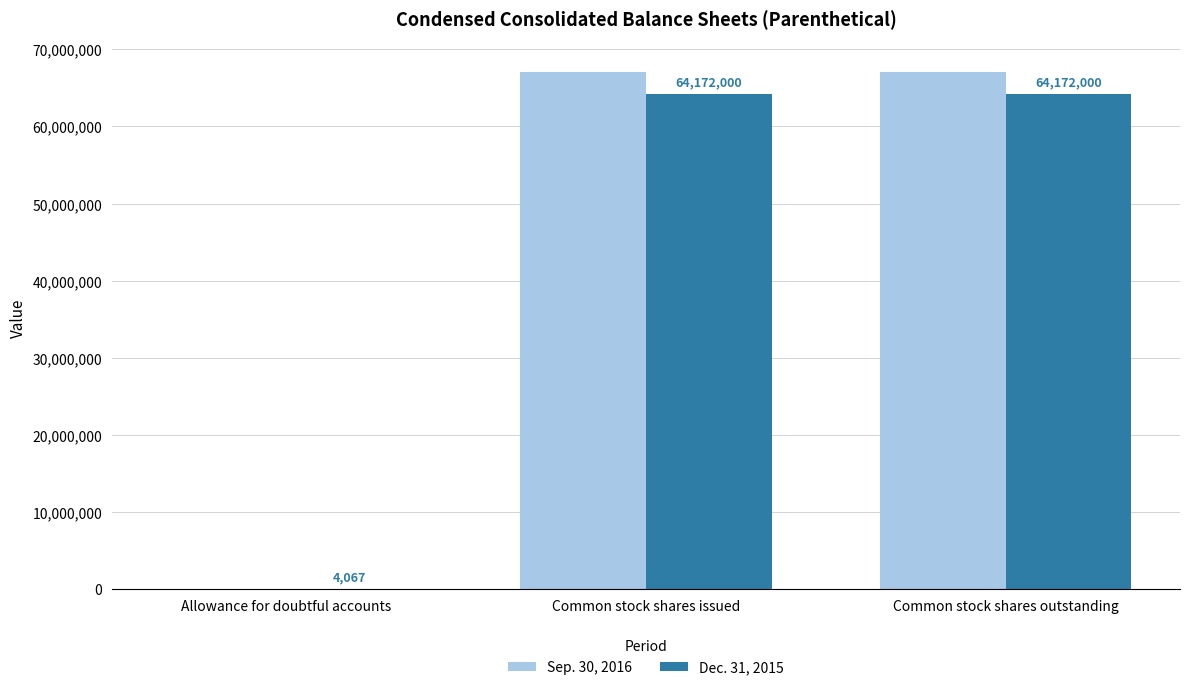

What is the maximum value for Sep. 30, 2016?

67089000